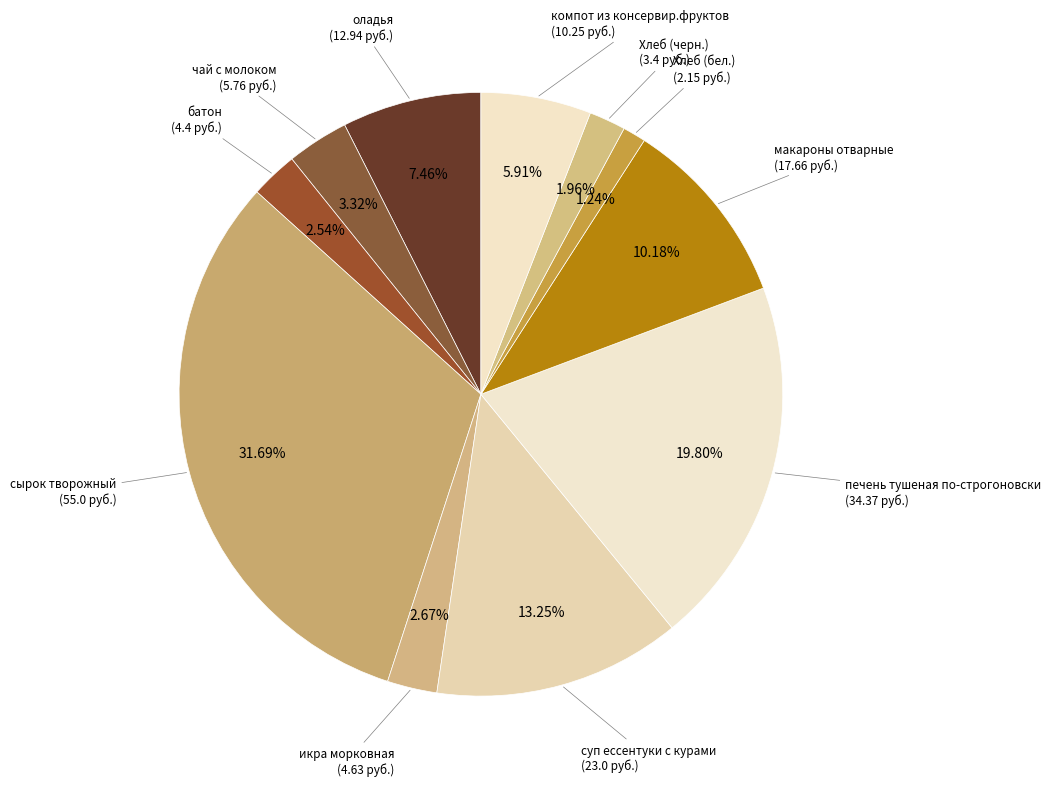

Count the number of slices in the pie.

11